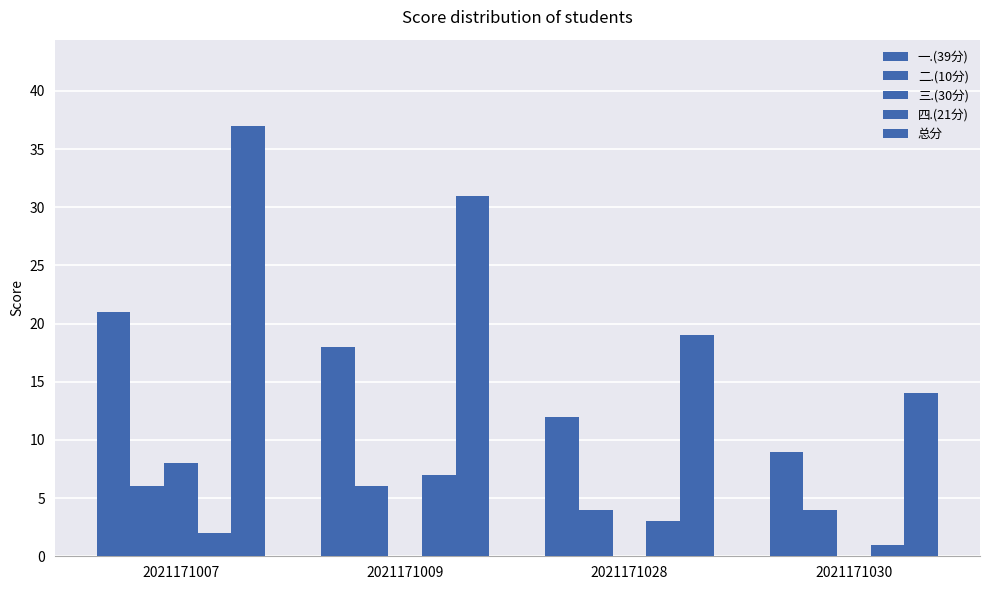

Does the chart contain stacked bars?

No